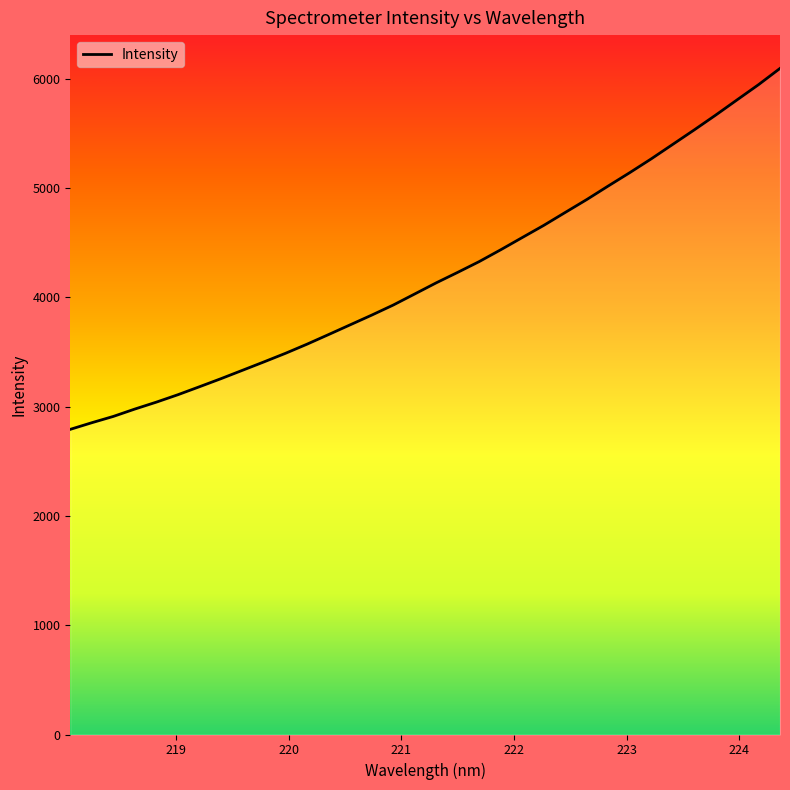

What is the maximum value shown in the chart?

6095.8